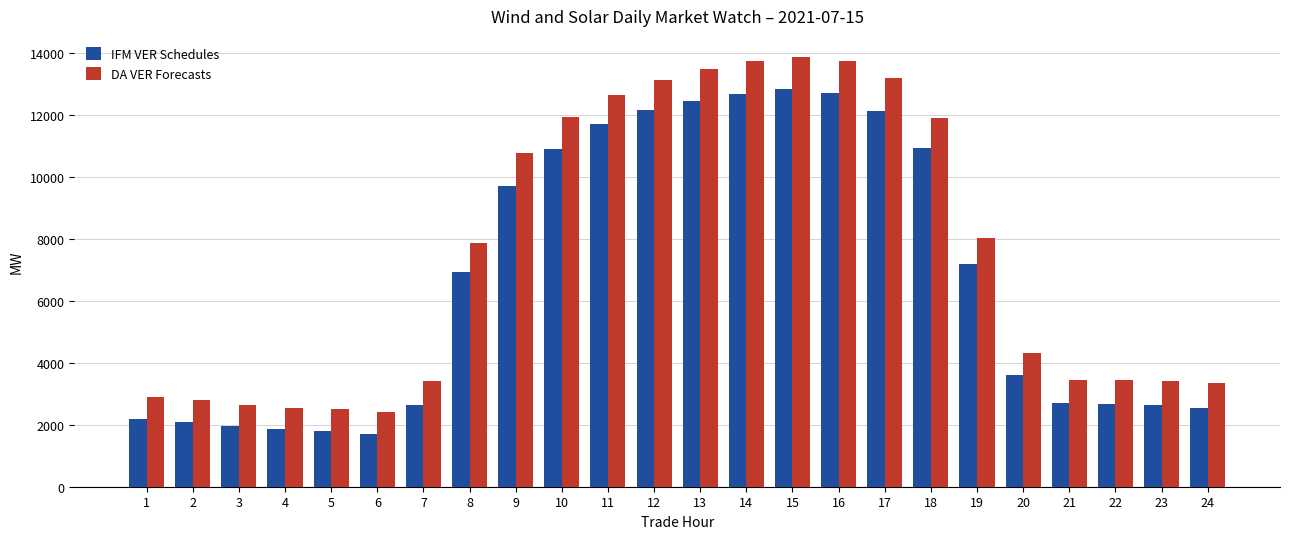

Which series changed the most between 1 and 17?

DA VER Forecasts